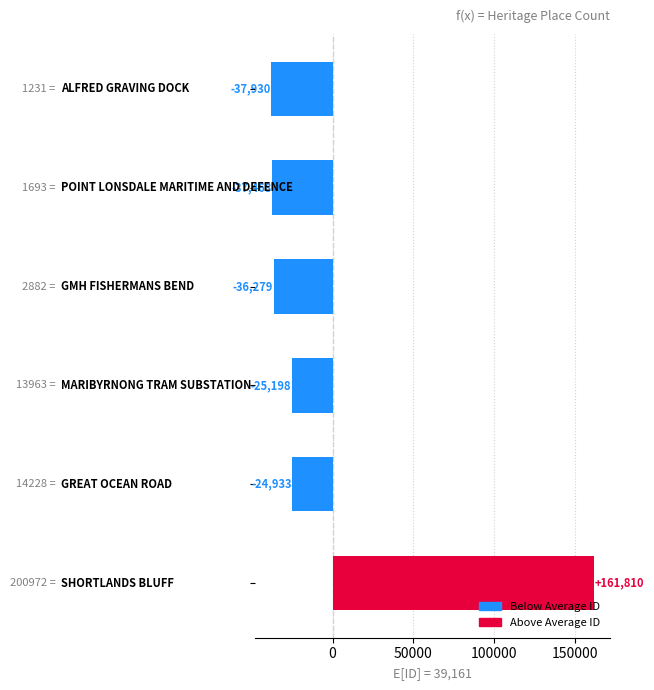

What is the value of the 1st bar from the top?

-37930.5